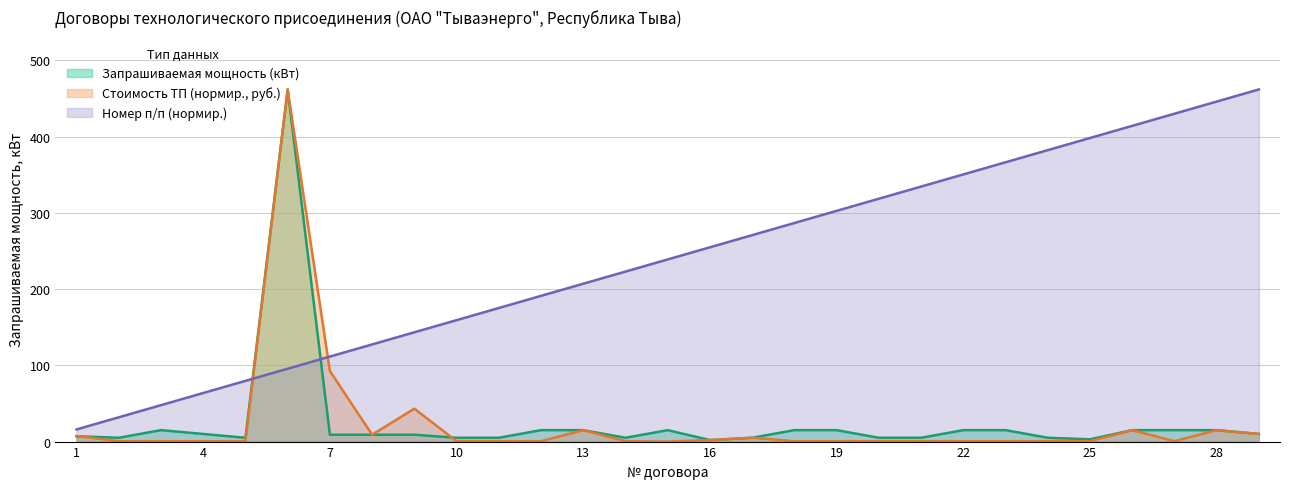

In Стоимость ТП (руб. без НДС), how many points are lower than both neighbors (excluding endpoints)?

3